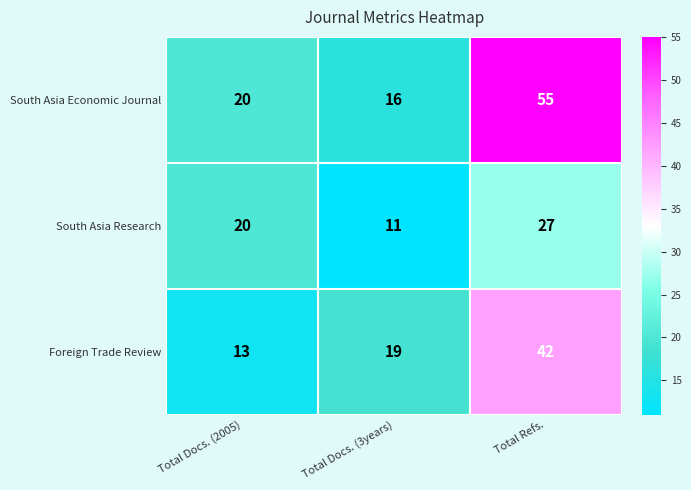

Reading left to right, extract all data points from this chart.

South Asia Economic Journal: Total Docs. (2005)=20	Total Docs. (3years)=16	Total Refs.=55
South Asia Research: Total Docs. (2005)=20	Total Docs. (3years)=11	Total Refs.=27
Foreign Trade Review: Total Docs. (2005)=13	Total Docs. (3years)=19	Total Refs.=42